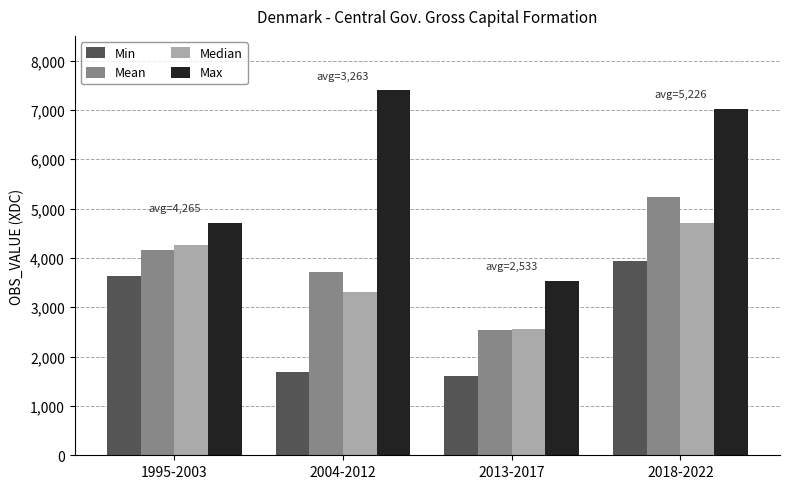

Rank the categories by Median value from highest to lowest.

2018-2022, 1995-2003, 2004-2012, 2013-2017